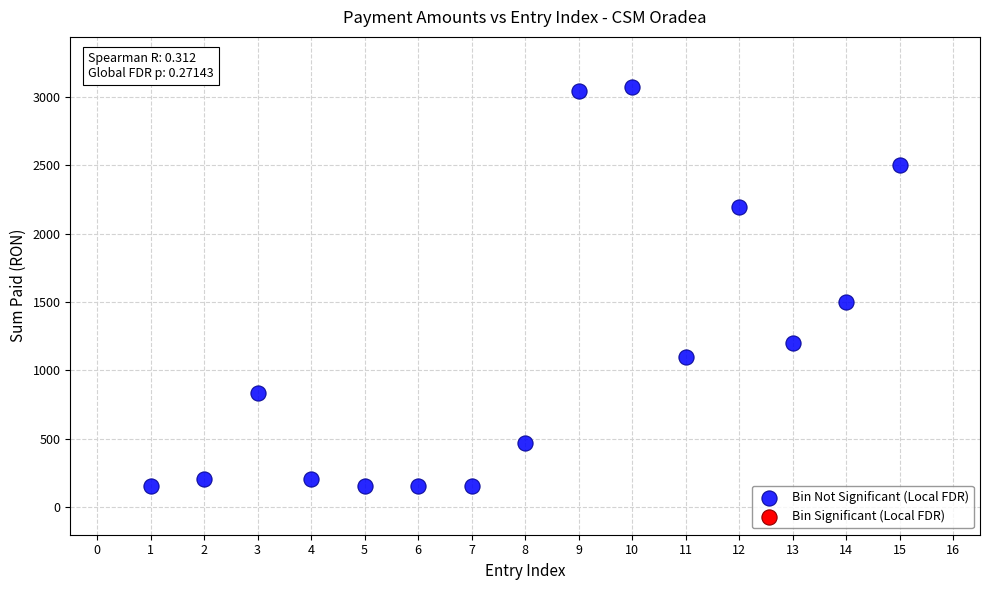

What is the range of Y values (max minus min)?

2911.9